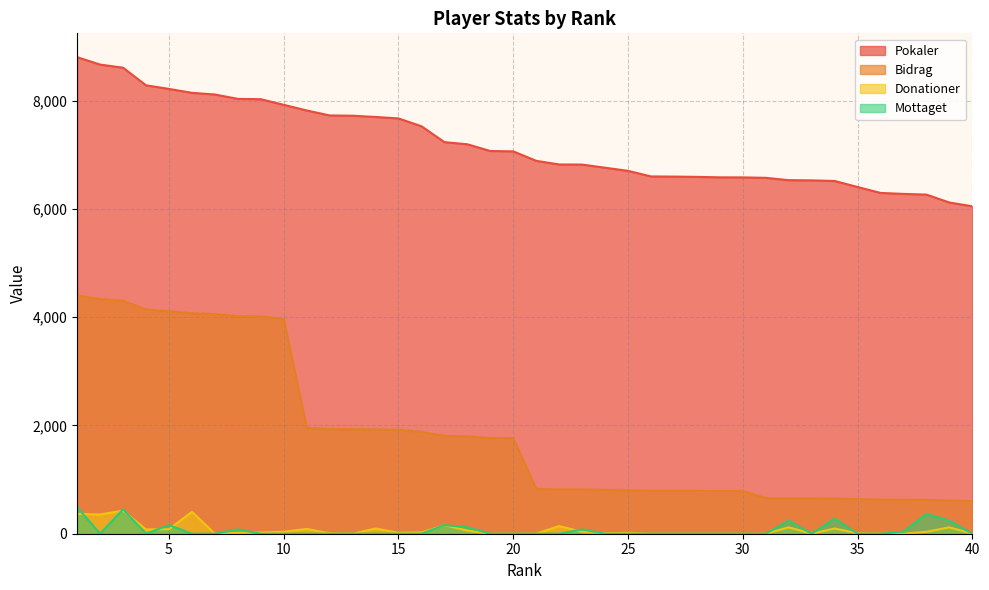

What is the value of the Pokaler point at the 4th from the left?

8287